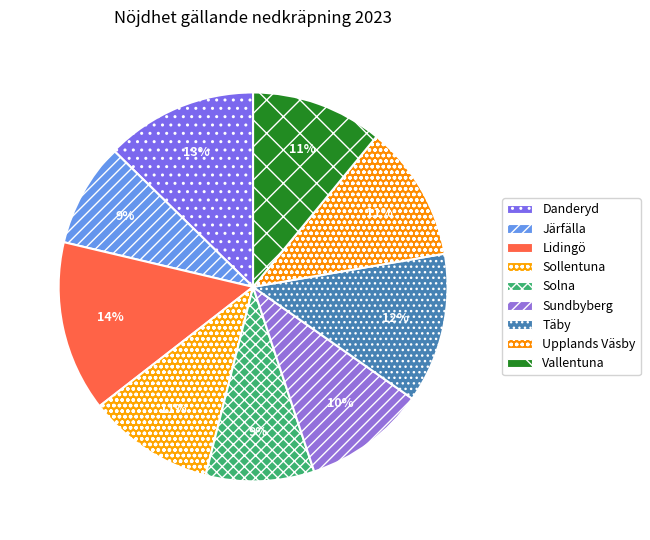

Rank the categories by value from highest to lowest.

Lidingö, Danderyd, Täby, Upplands Väsby, Vallentuna, Sollentuna, Sundbyberg, Solna, Järfälla